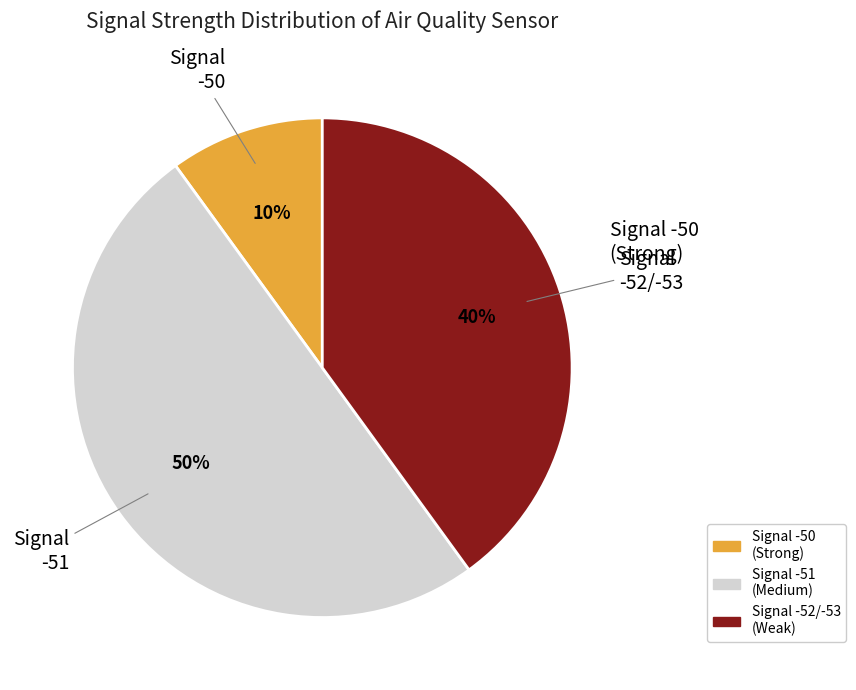

To the nearest percent, what is the difference between the largest and smallest slice percentages?

40%